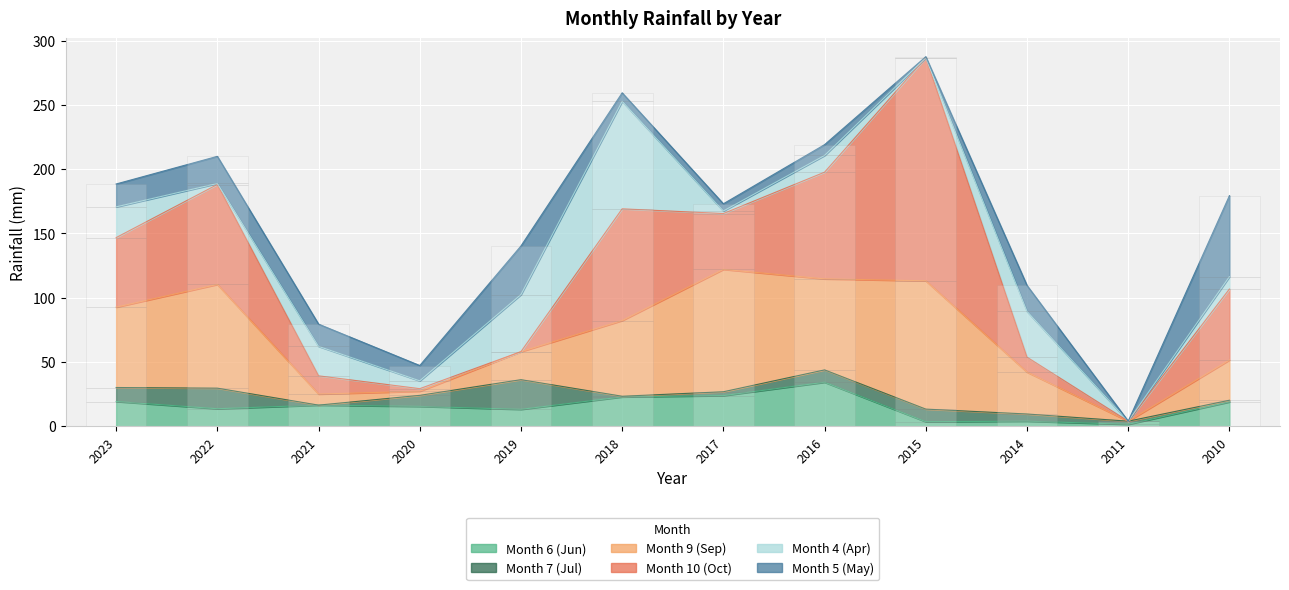

Which series has the largest total across all categories?

Month 10 (Oct)